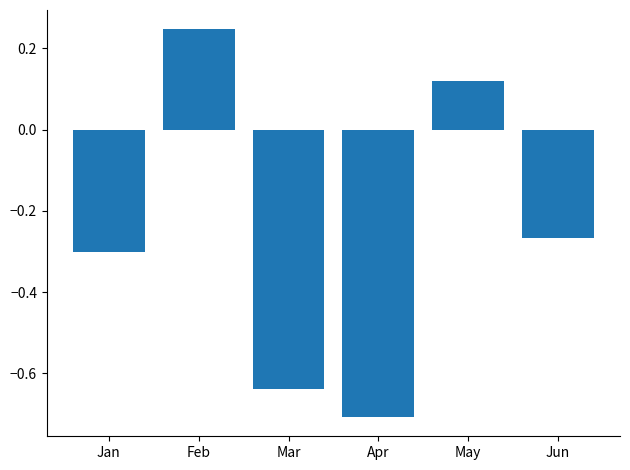

Does the chart contain any negative values?

Yes